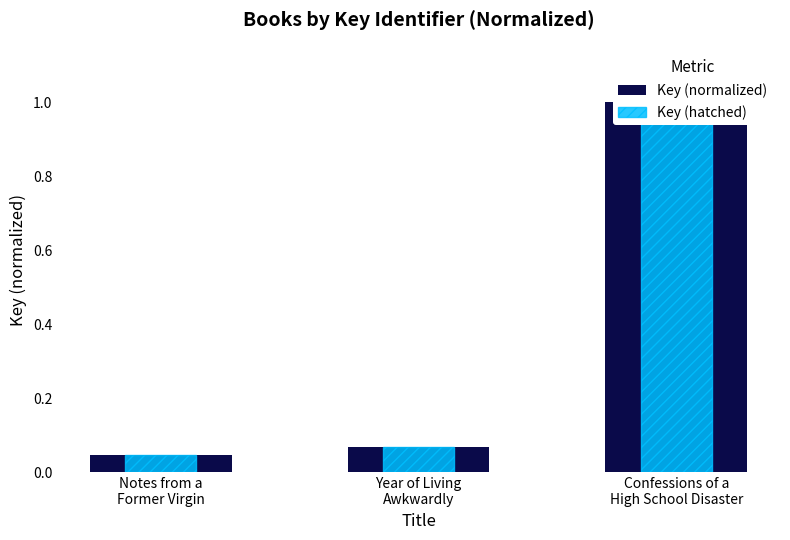

What position from the left is Notes from a
Former Virgin?

1